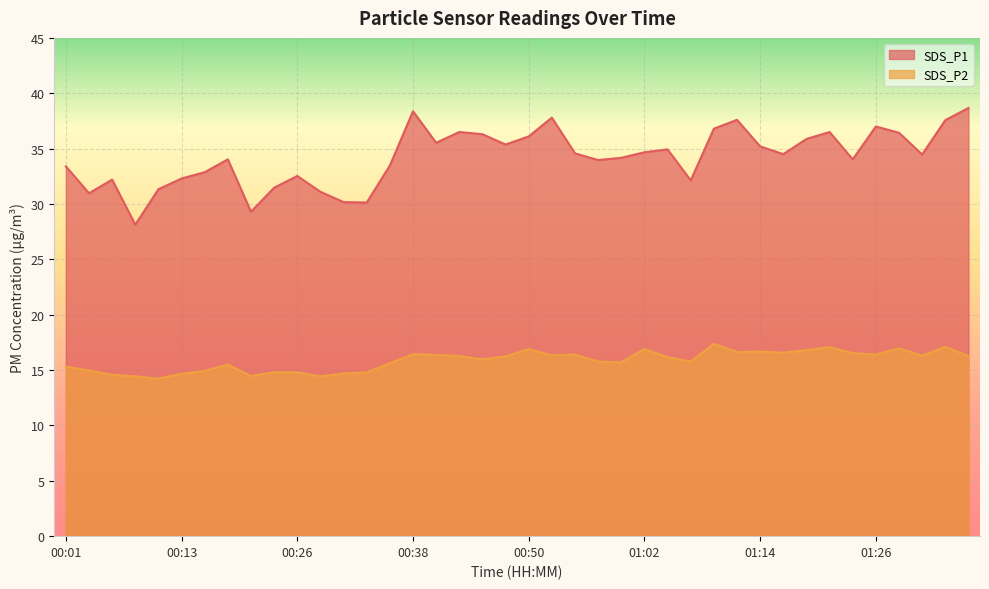

What position from the left is 00:55?

23